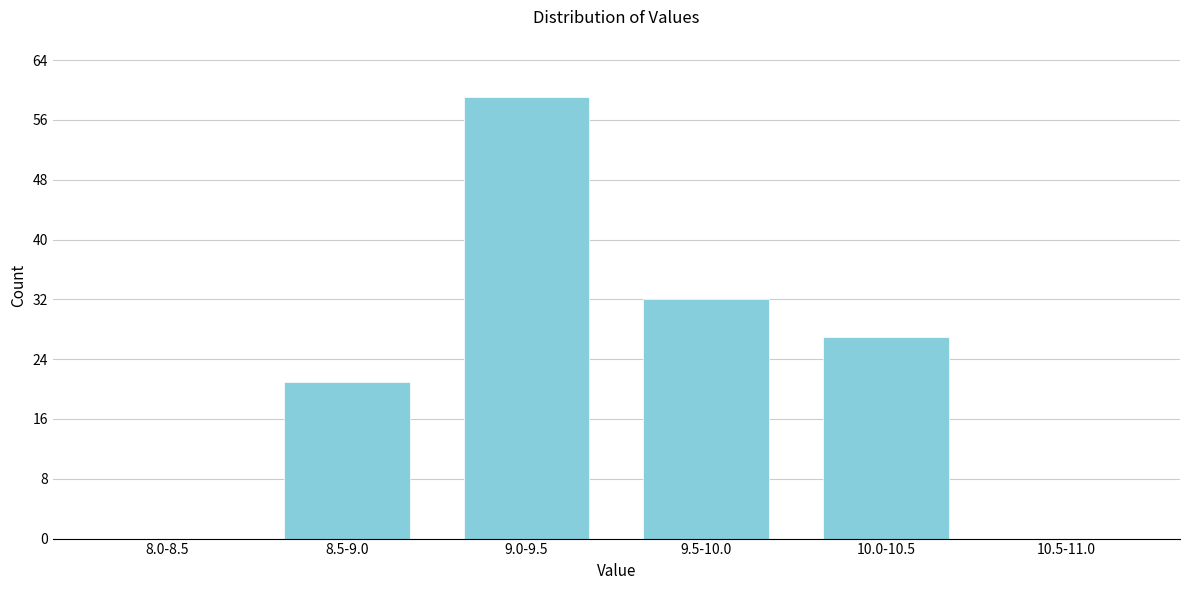

Reading left to right, what are all the values shown in this chart?

8.0-8.5=0	8.5-9.0=21	9.0-9.5=59	9.5-10.0=32	10.0-10.5=27	10.5-11.0=0